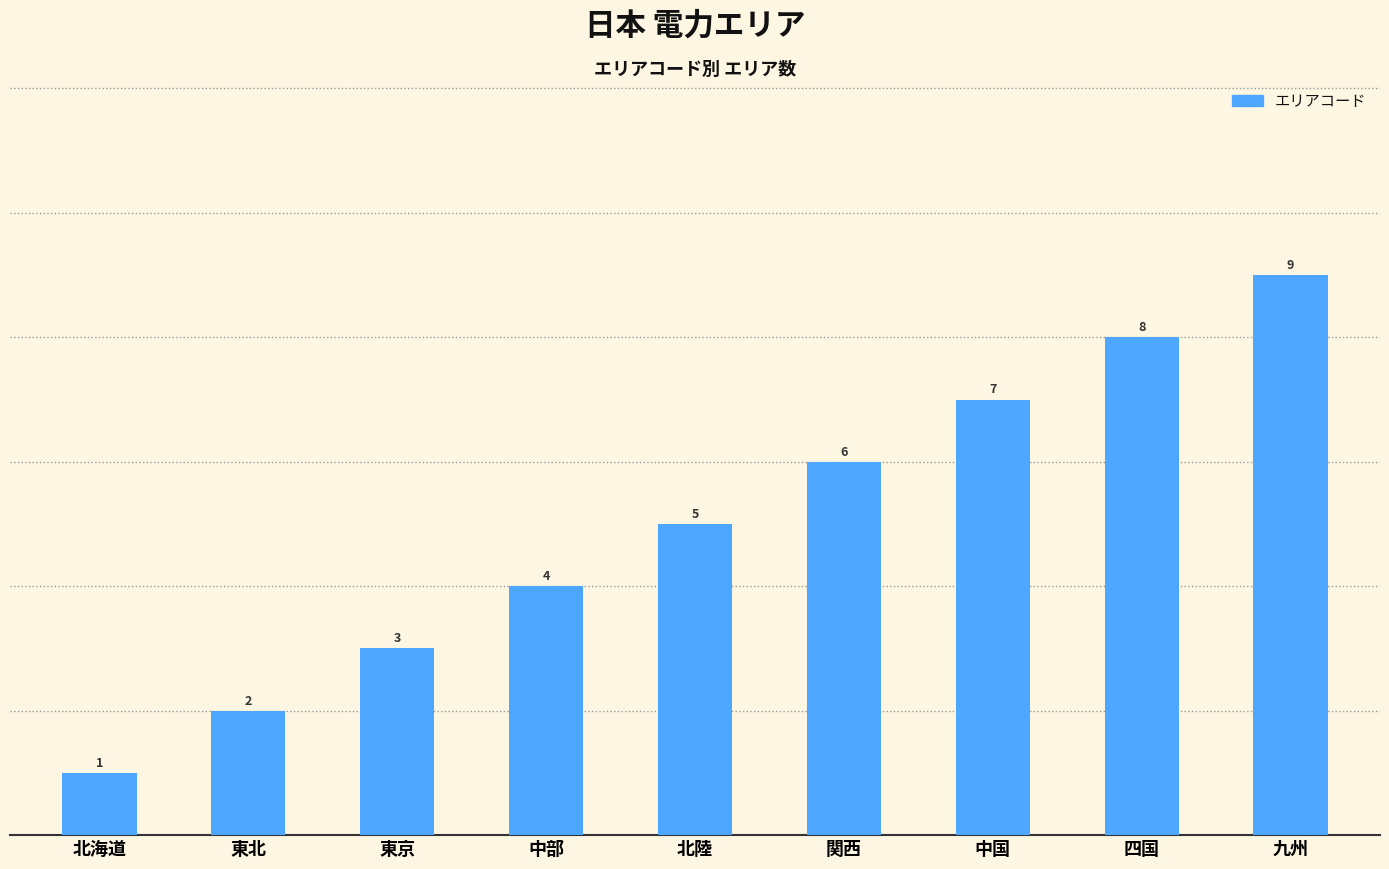

Are the bars horizontal?

No